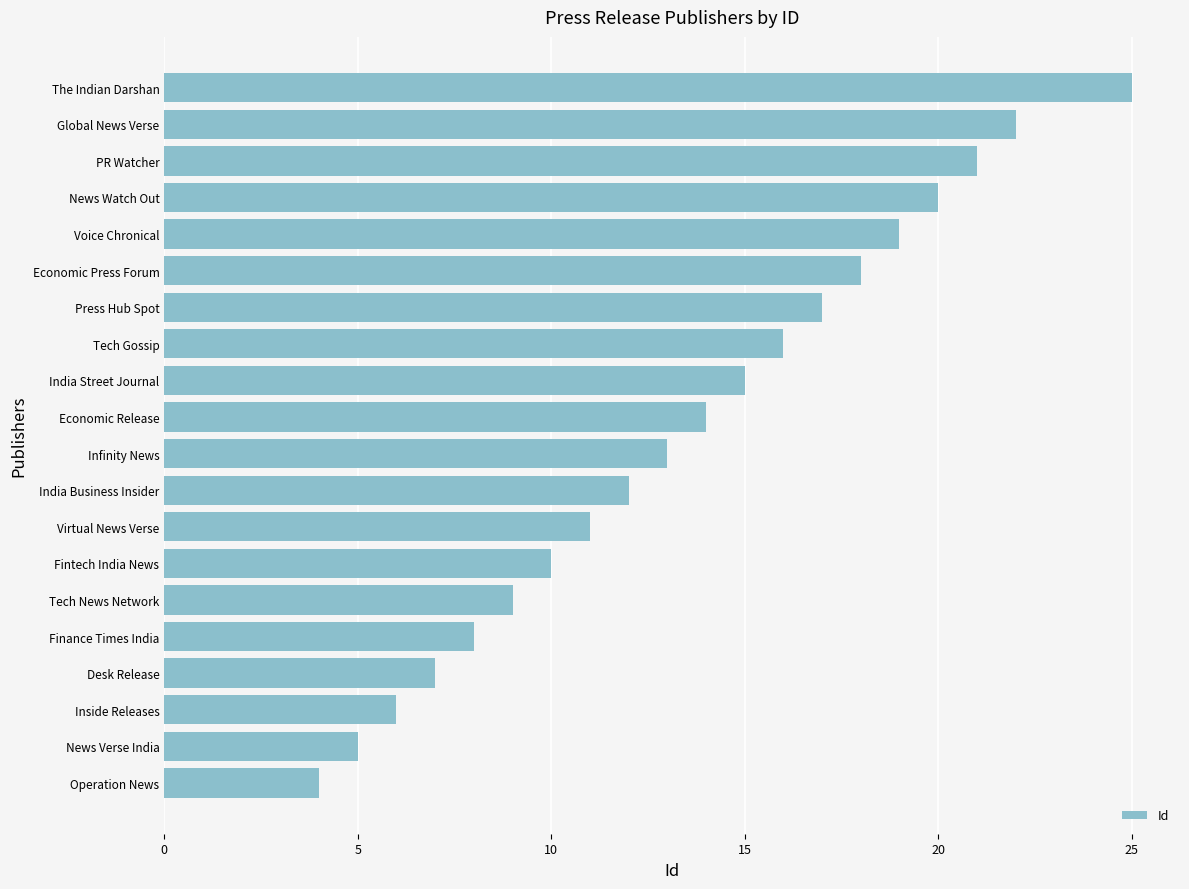

What is the change in value from Voice Chronical to PR Watcher?

+2